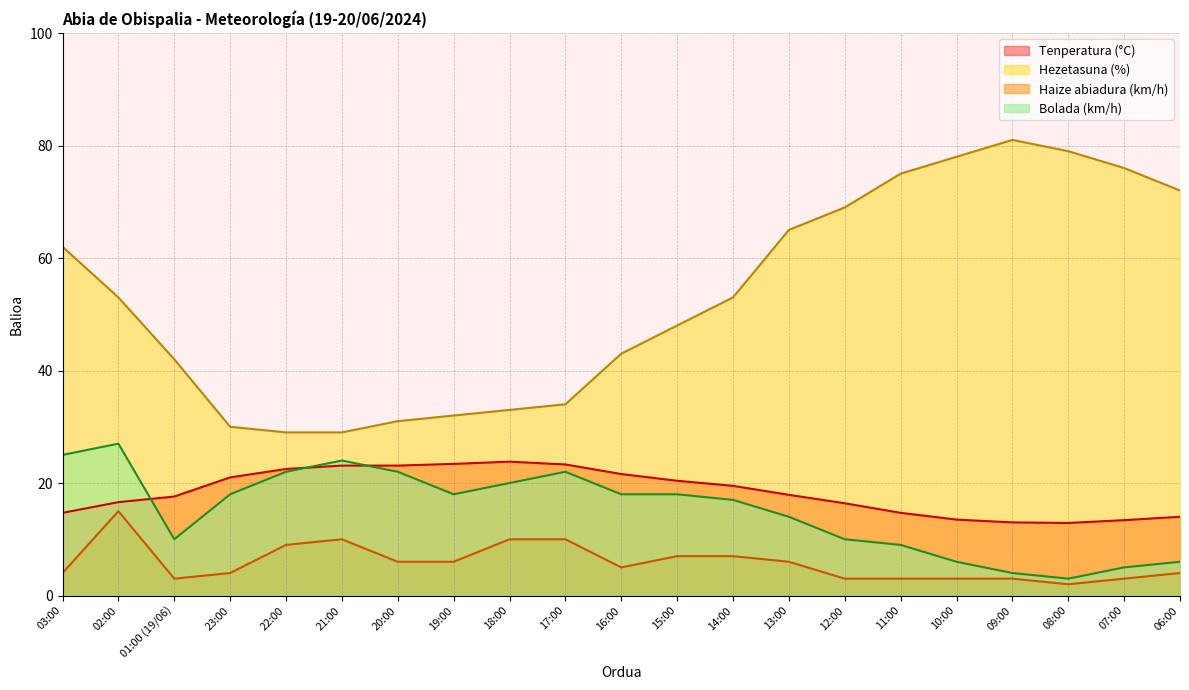

What is the sum of all Haize abiadura (km/h) values?

123.0